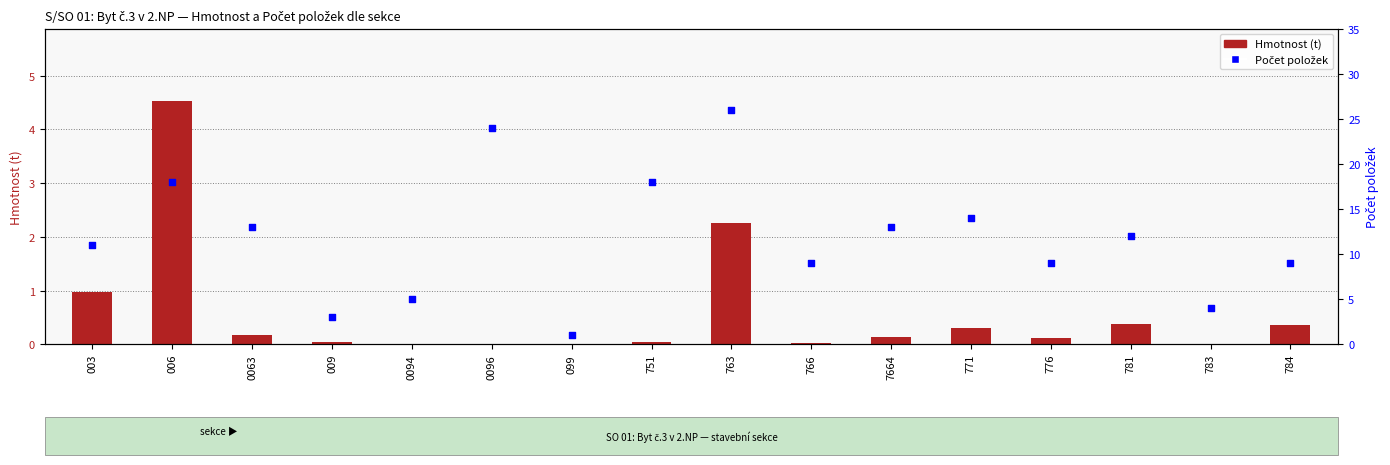

What are all the series names shown in the legend?

Hmotnost (t), Počet položek